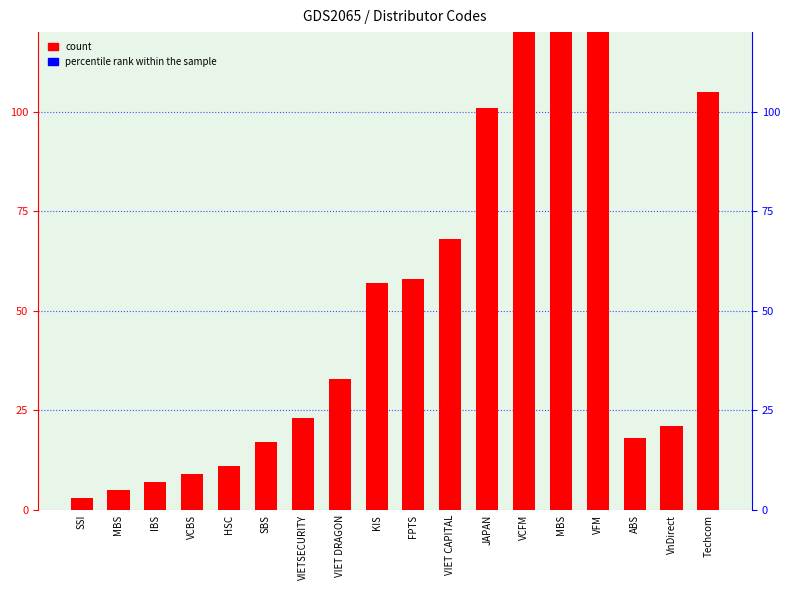

Is it true that the value at MBS is 5?

True